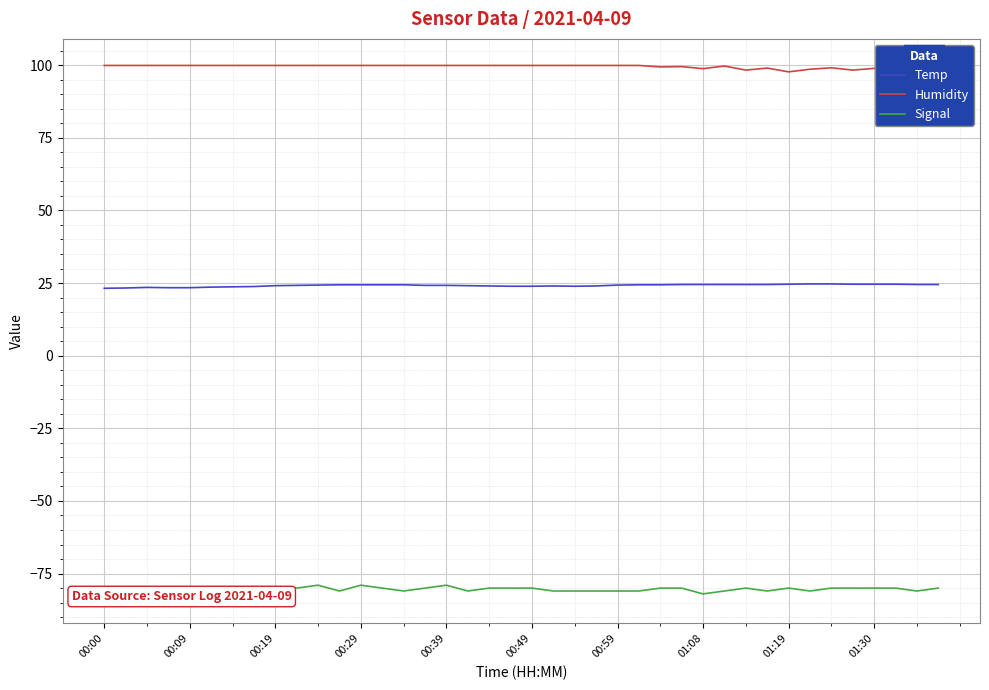

Which series has the largest total across all categories?

Humidity